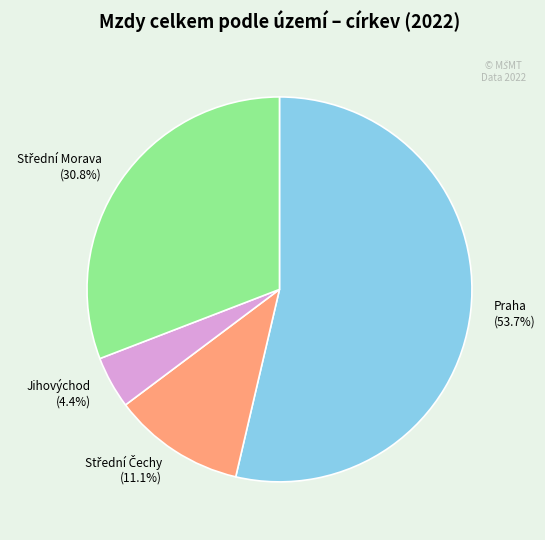

To the nearest percent, what is the average slice percentage?

25%